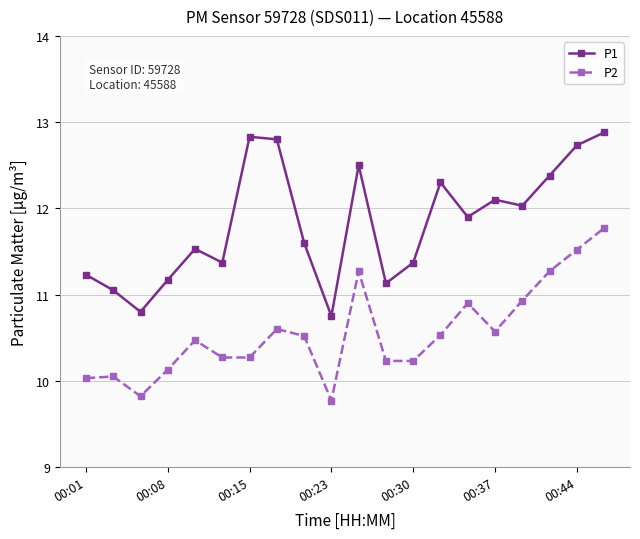

Rank the series by their maximum value, from lowest to highest.

P2, P1